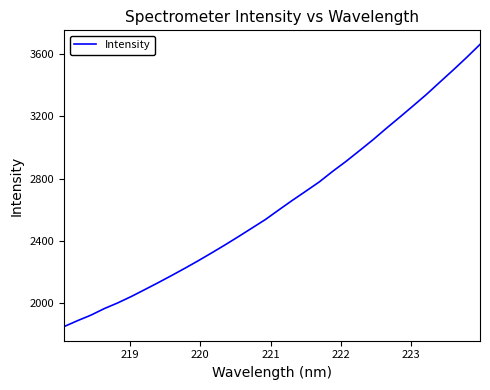

What is the difference between the maximum and minimum values?

1817.4